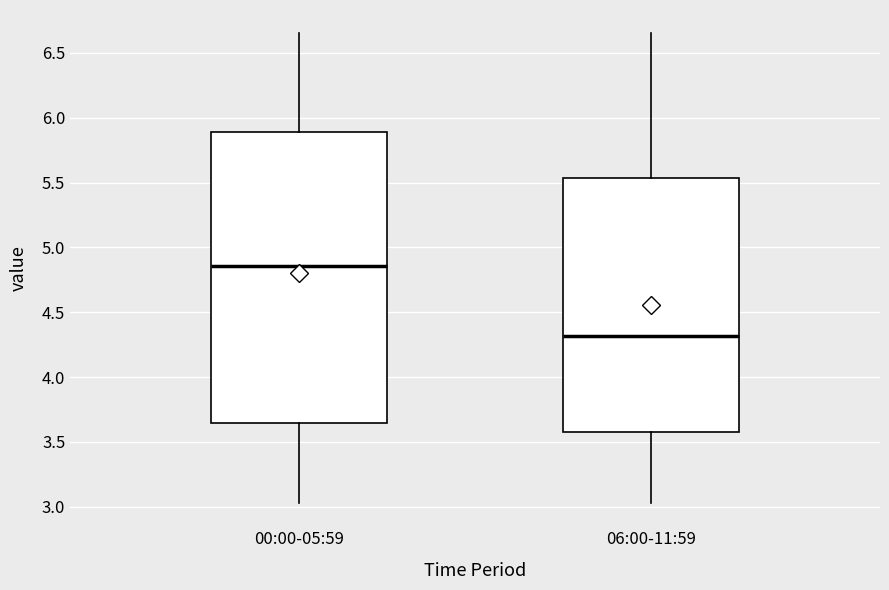

Reading left to right, read every box against the y-axis: the position of its median line, the range the box covers, and the ends of its whiskers. The values are not printed on the chart, so give them approximately, as read against the axis.

00:00-05:59: median 4.85, box 3.65 to 5.90, whiskers 3.05 to 6.65
06:00-11:59: median 4.30, box 3.55 to 5.55, whiskers 3.05 to 6.65